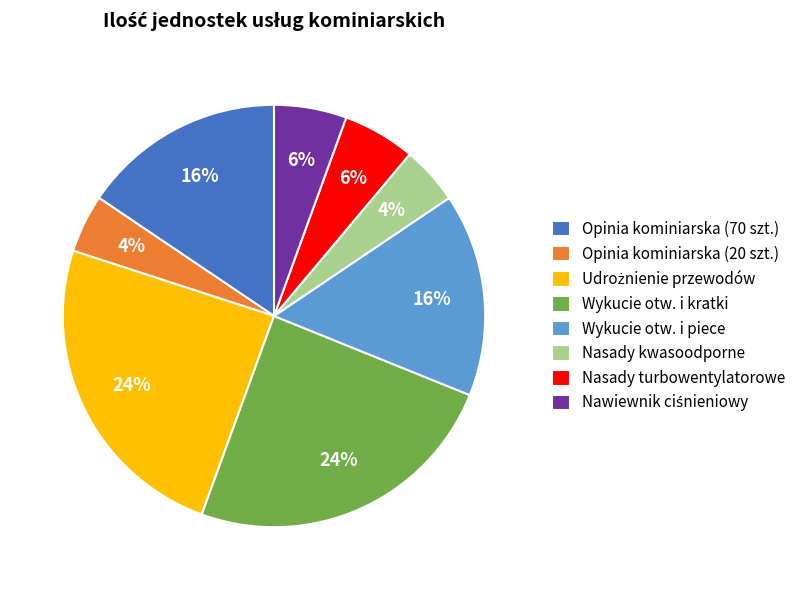

To the nearest percent, what is the difference between the largest and smallest slice percentages?

20%